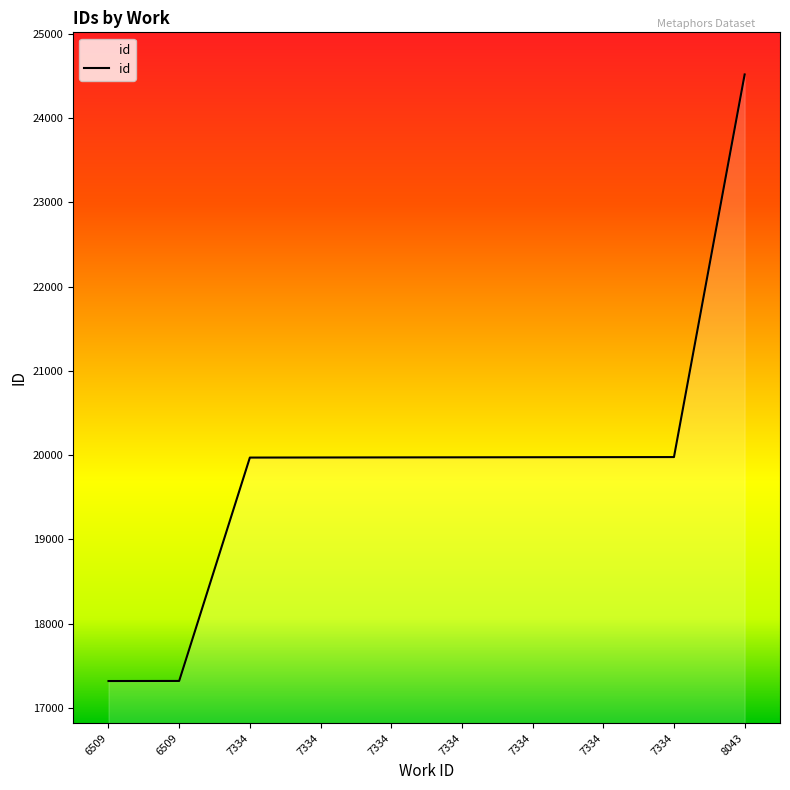

What is the value of the 2nd point from the left?

17320